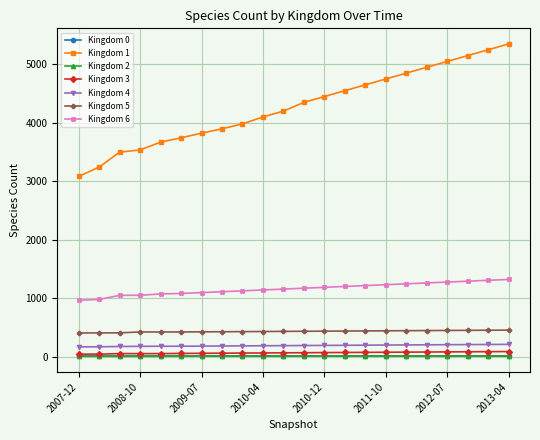

Which series has the largest total across all categories?

Kingdom 1